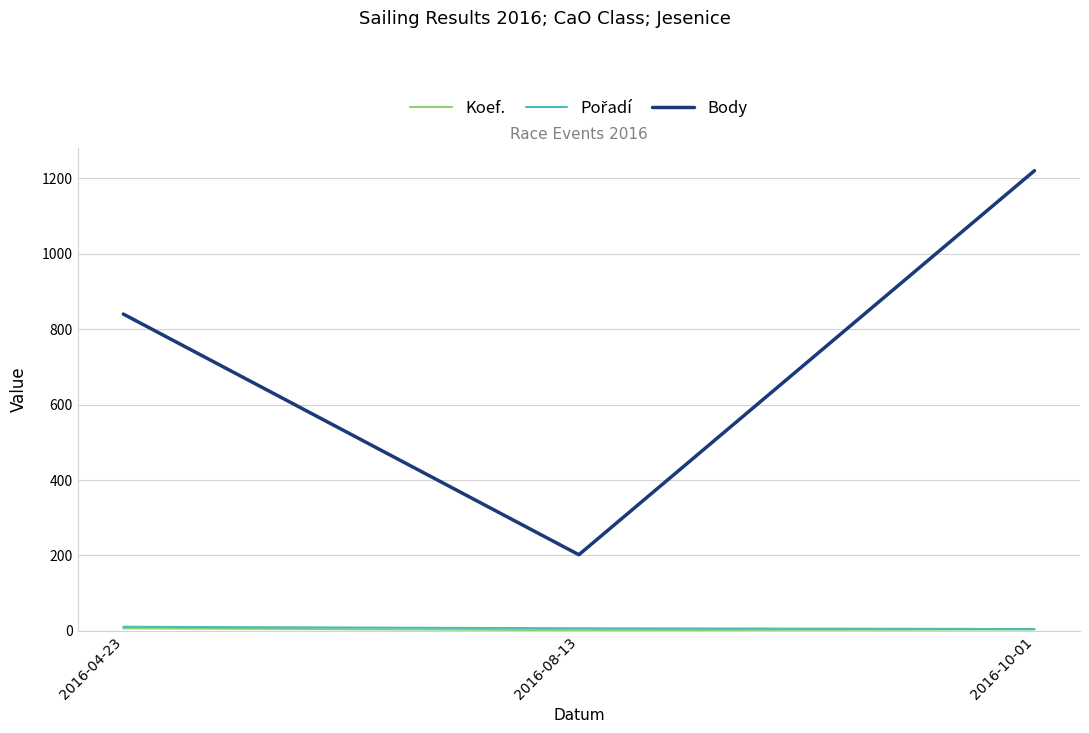

Which series has the largest range (max minus min)?

Body